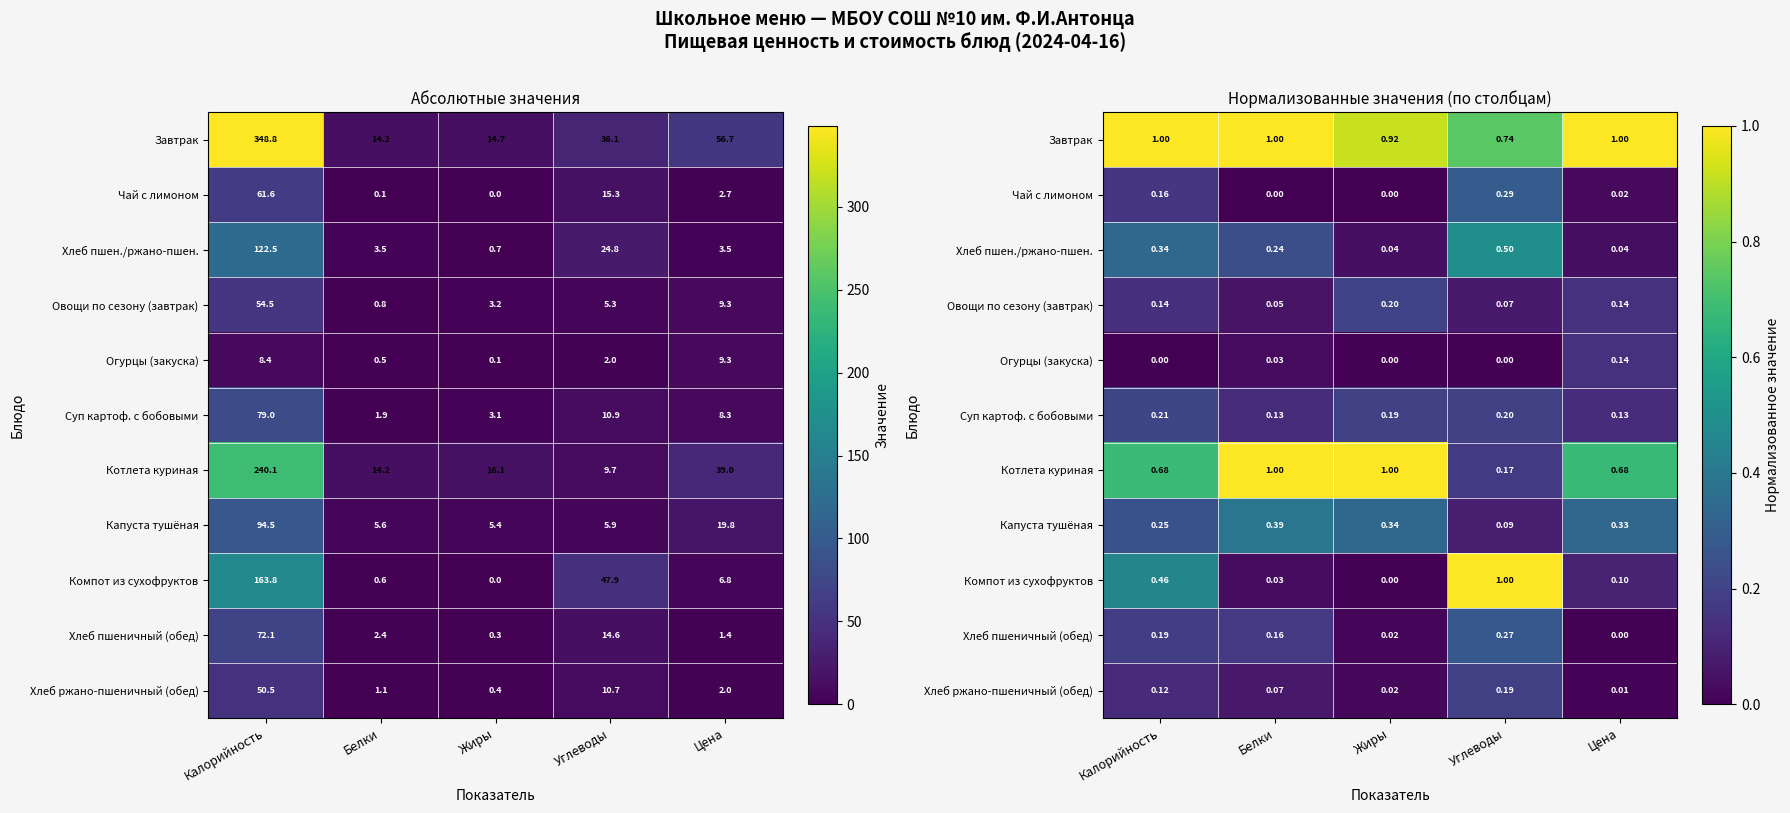

The Компот из сухофруктов series shows 0.1 at Цена. True or false?

False